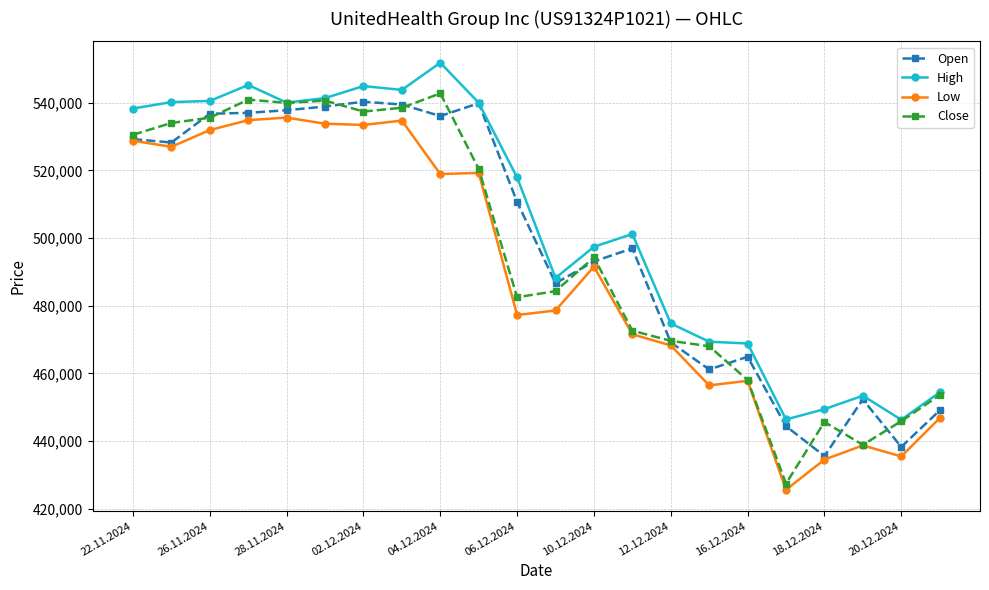

In High, how many points are lower than both neighbors (excluding endpoints)?

5